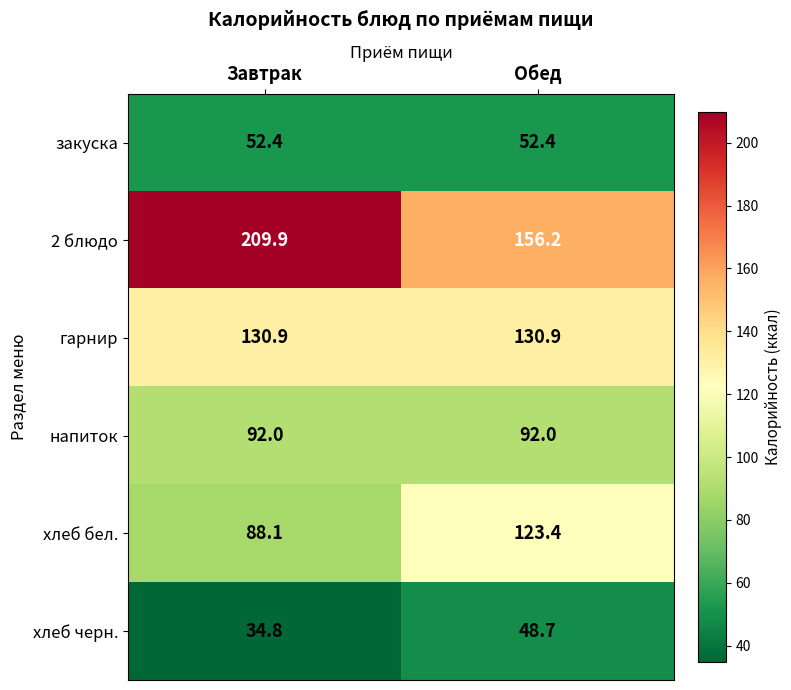

Where does the хлеб бел. series first go above 123?

Обед